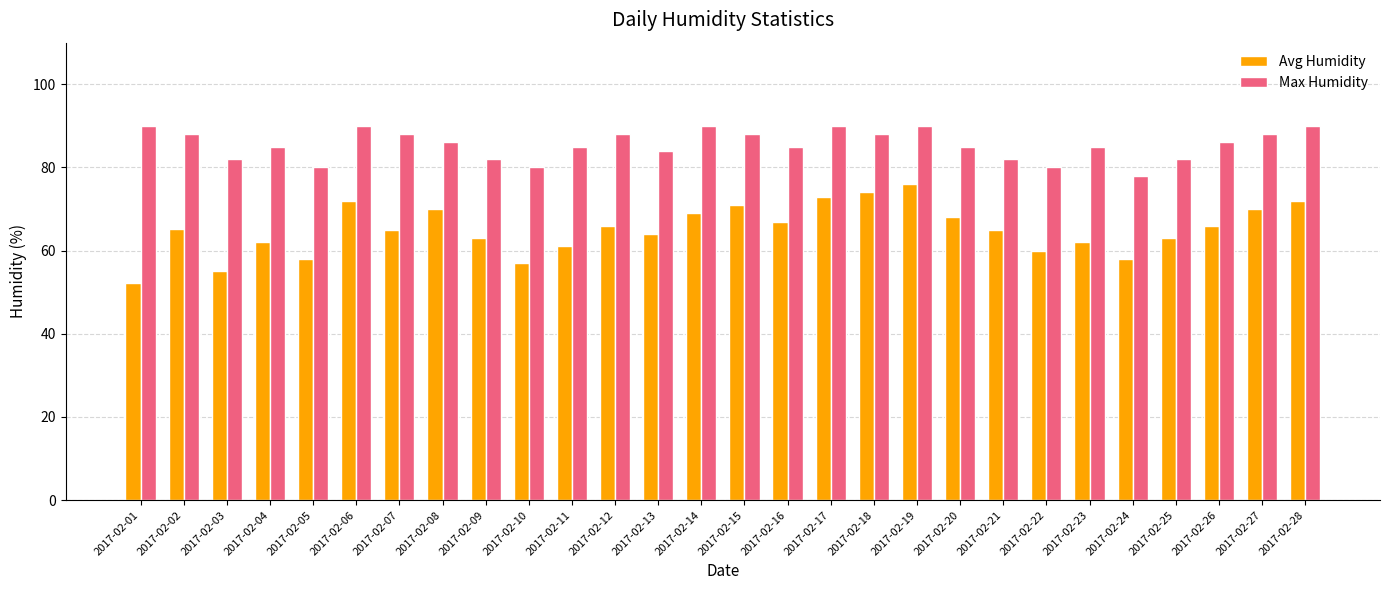

Which category has the lowest value across all series?

2017-02-01